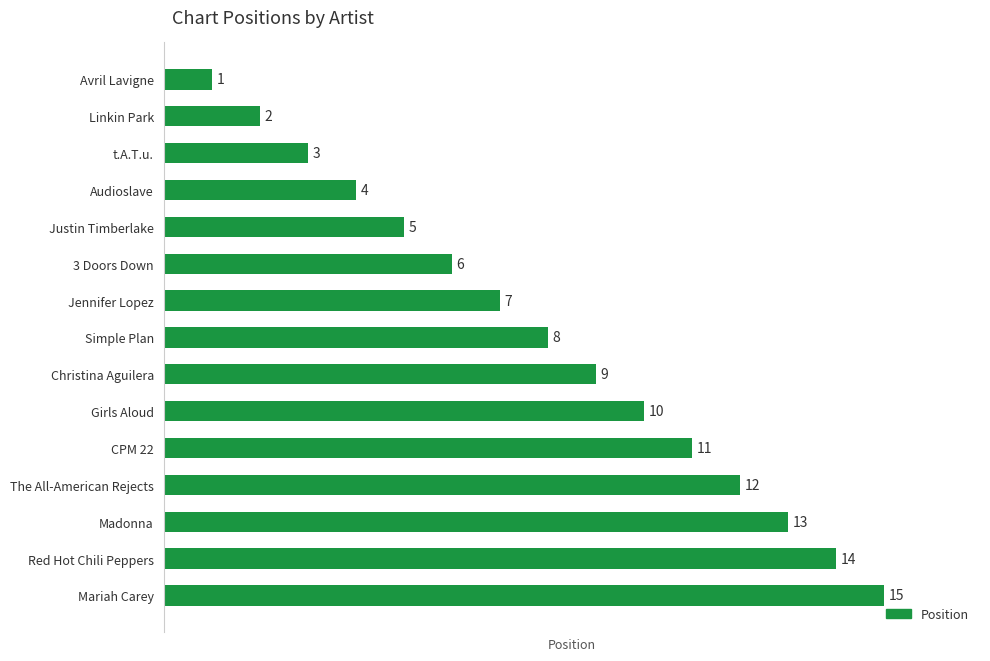

Read the value at The All-American Rejects.

12